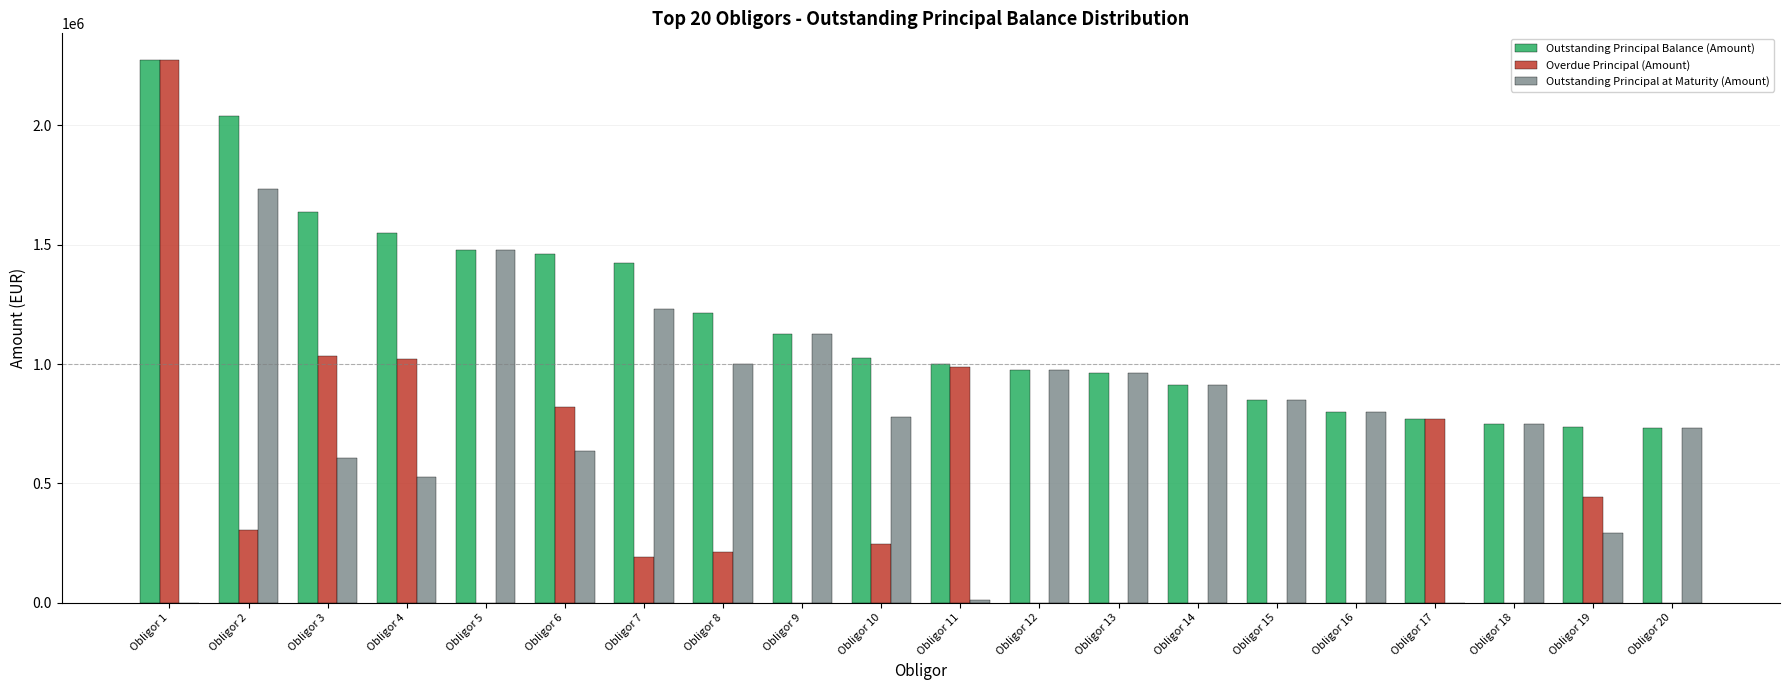

Is it true that Overdue Principal (Amount) equals 988951.4 at Obligor 11?

True